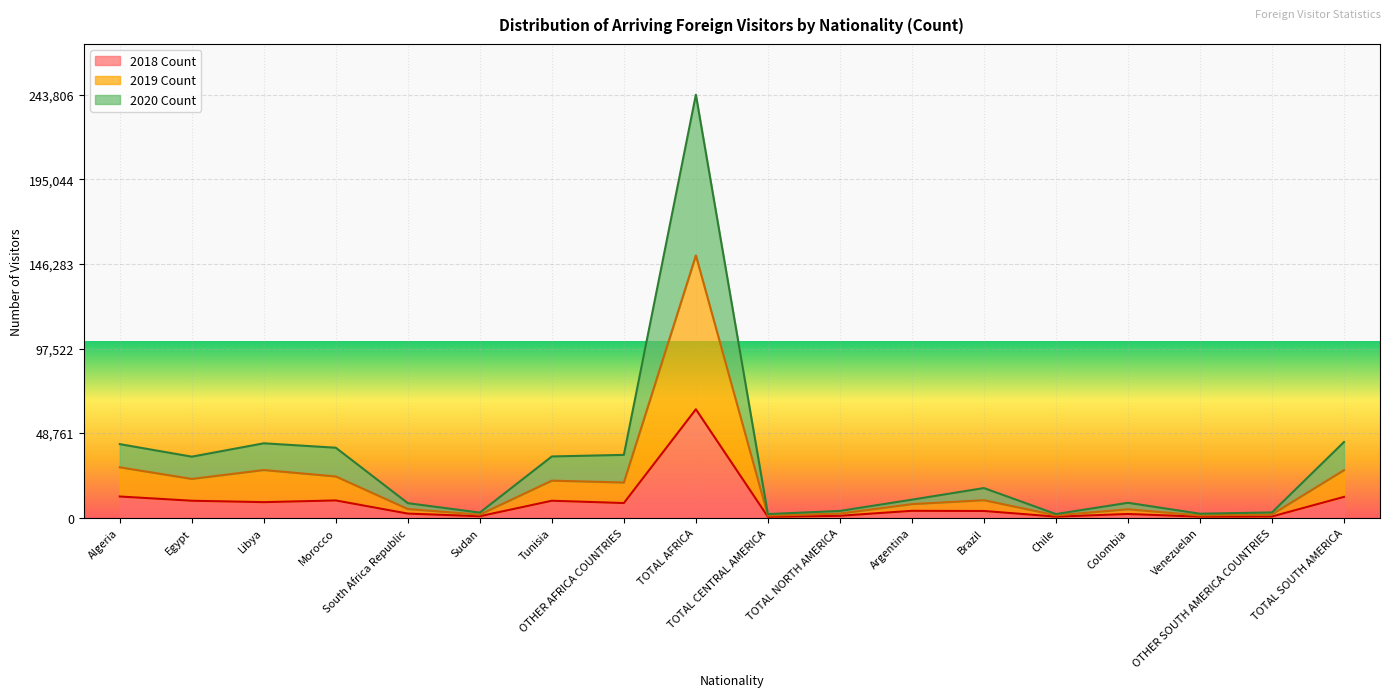

What is the difference between the 2019 Count values at Algeria and Argentina?

21233